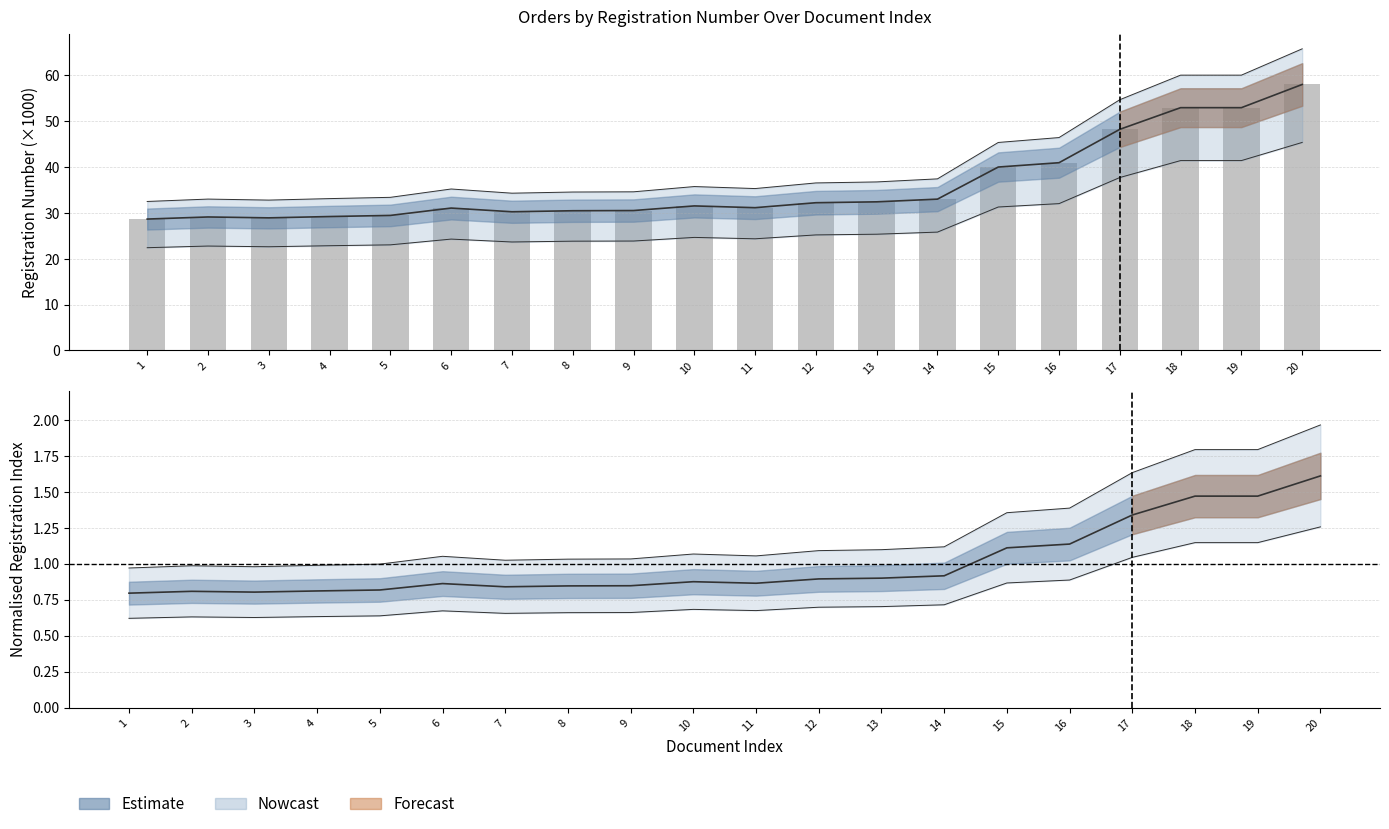

At which label does the data first exceed 31?

6